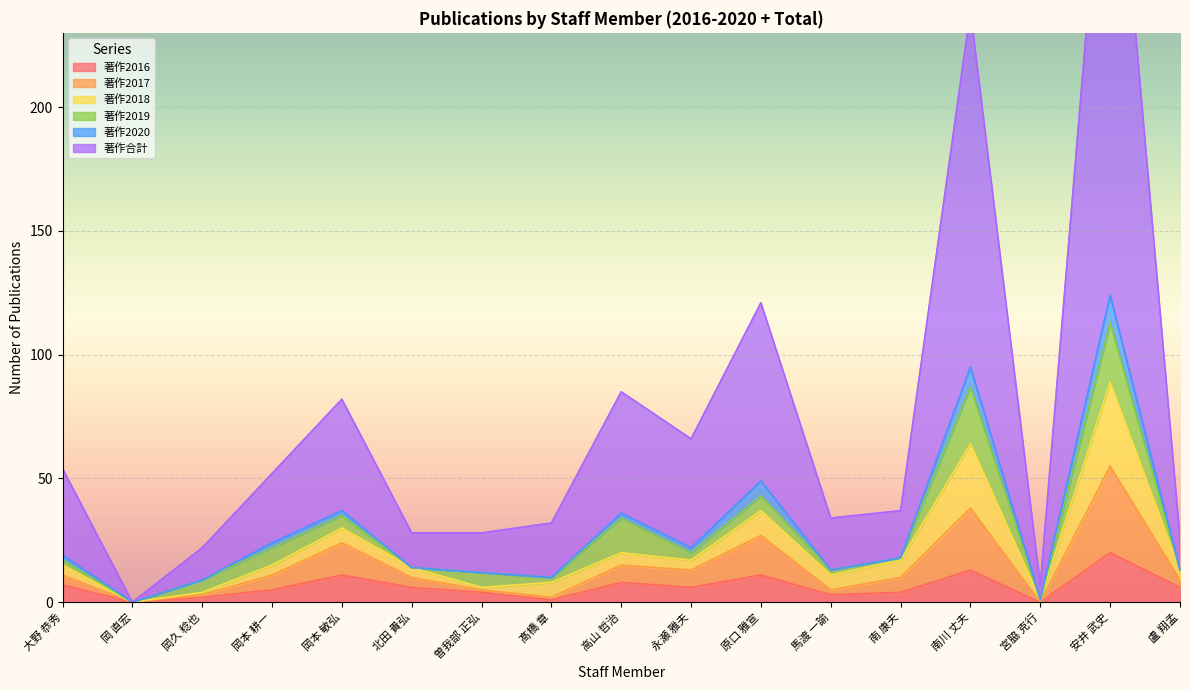

At which category does the chart reach its peak across all series?

安井 武史